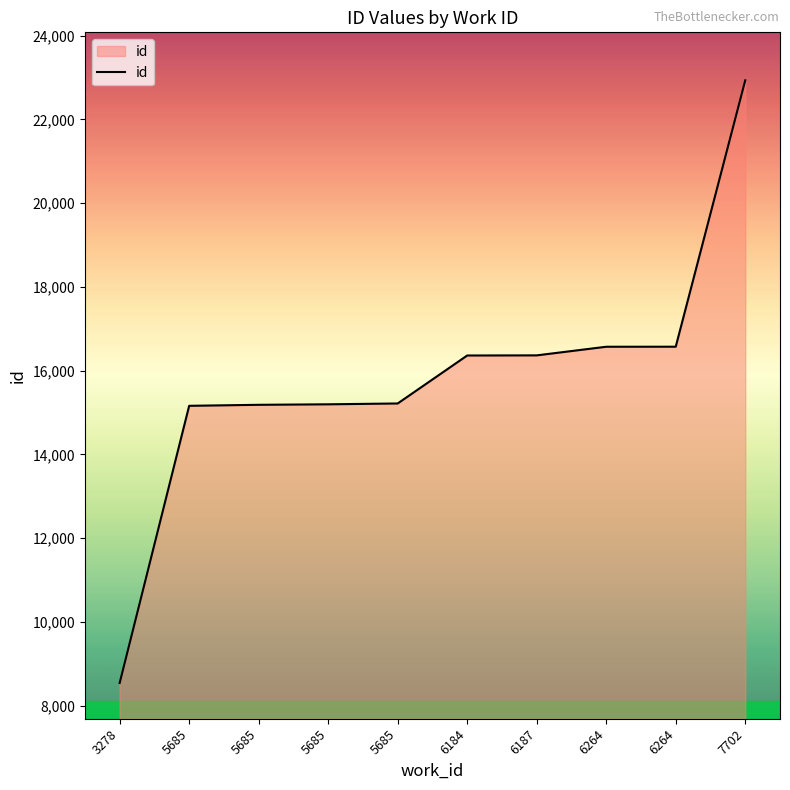

How many lines are shown in the chart?

1